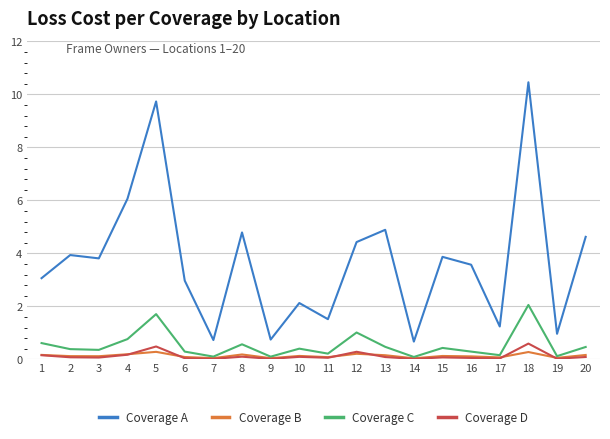

List the series in order of their peak value, highest first.

Coverage A, Coverage C, Coverage D, Coverage B